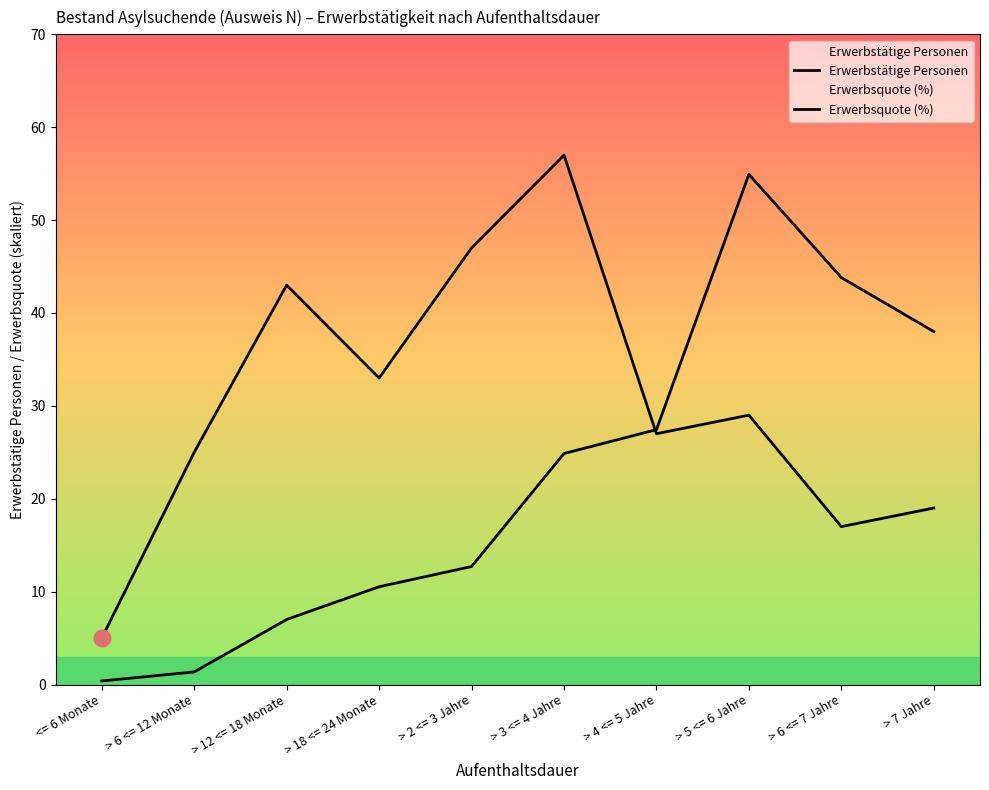

At which category does Erwerbstätige Personen reach its first local peak?

> 12 <= 18 Monate